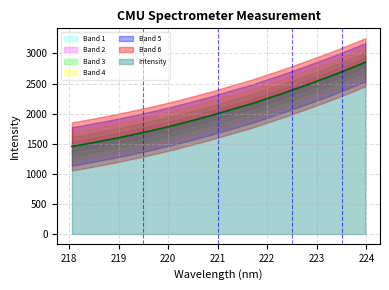

Between 223.5987 and 221.8812, which is larger?

223.5987